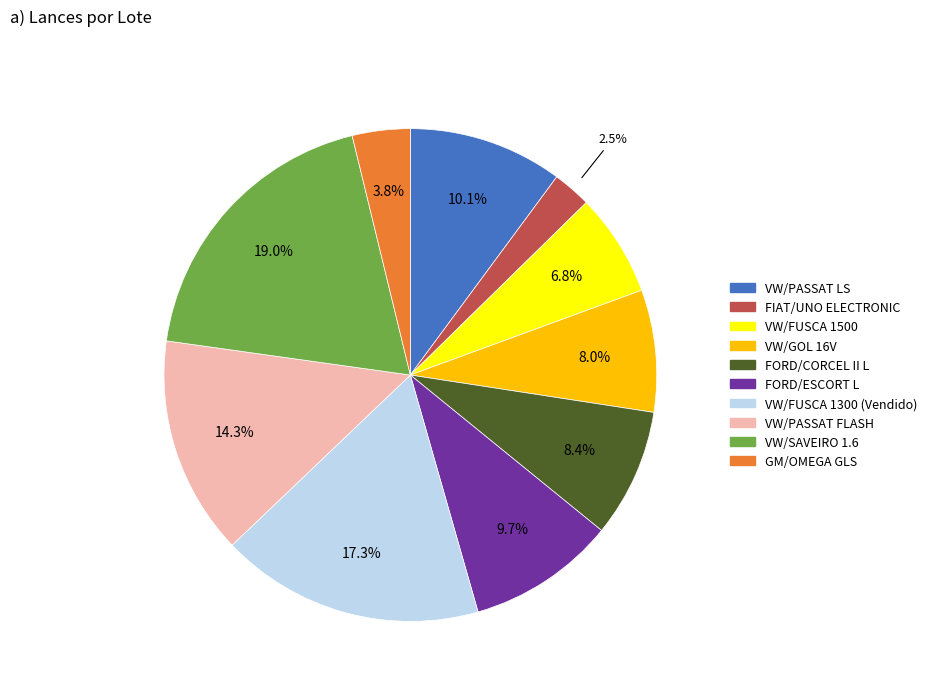

Does any single category account for the majority?

No